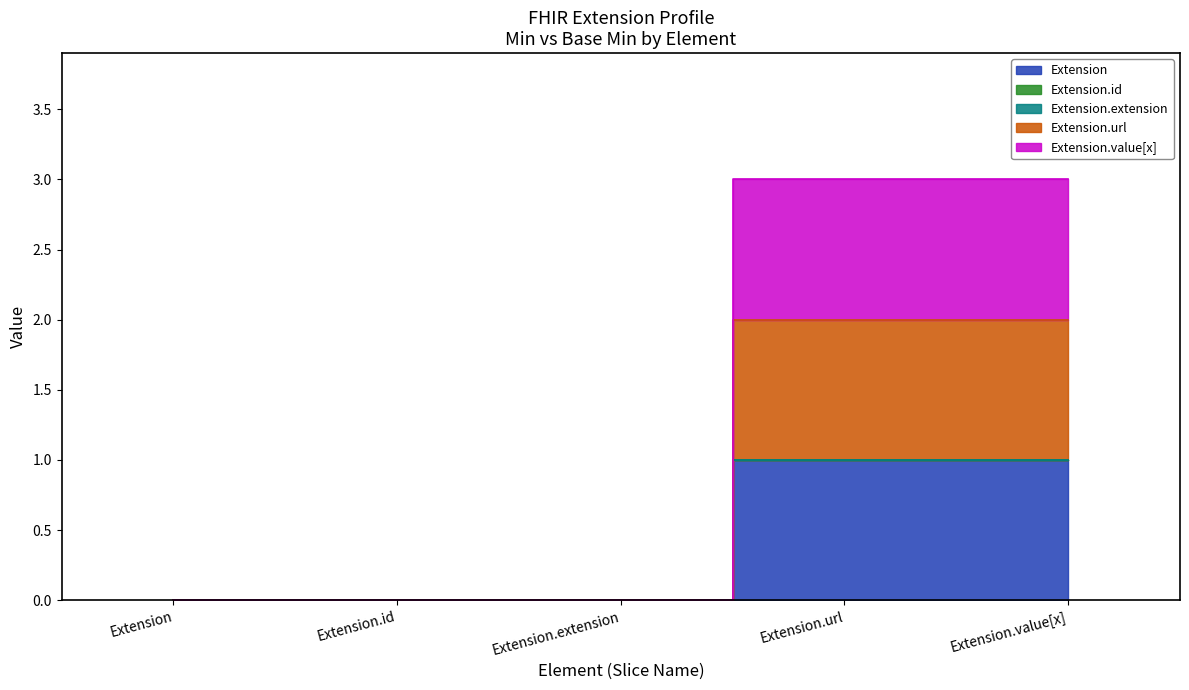

True or false: Extension.url and Extension intersect in this chart.

False